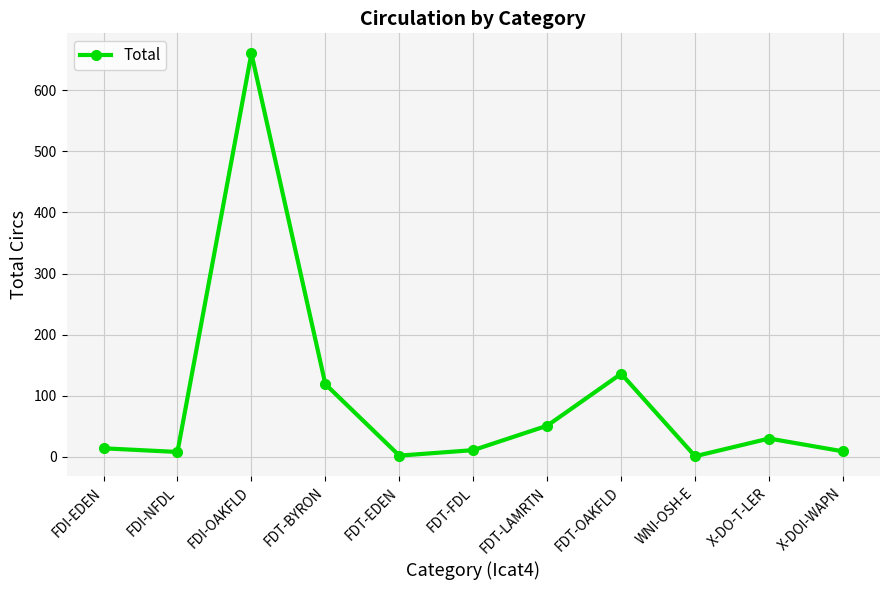

Where is the data nearest to the value 330?

FDT-OAKFLD